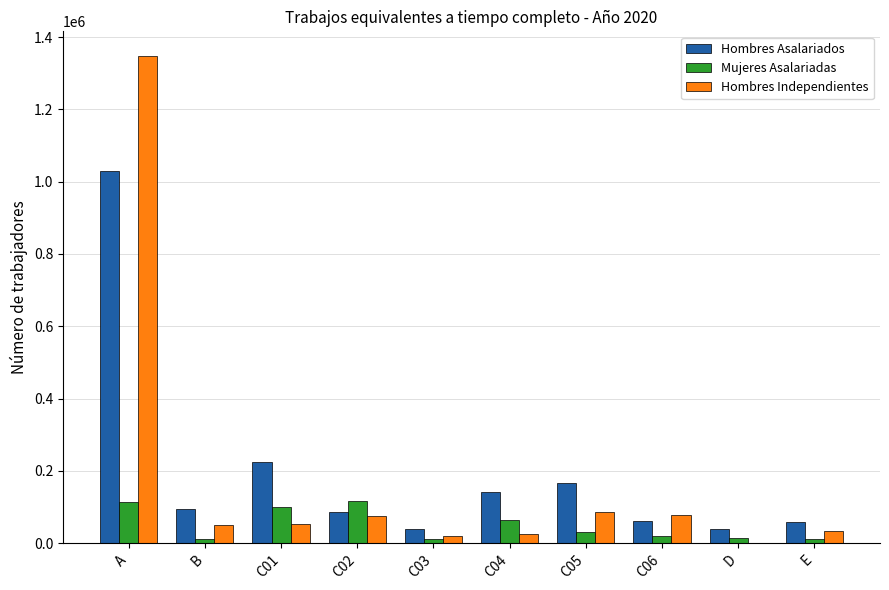

What is the highest value of the Mujeres Asalariadas series?

116720